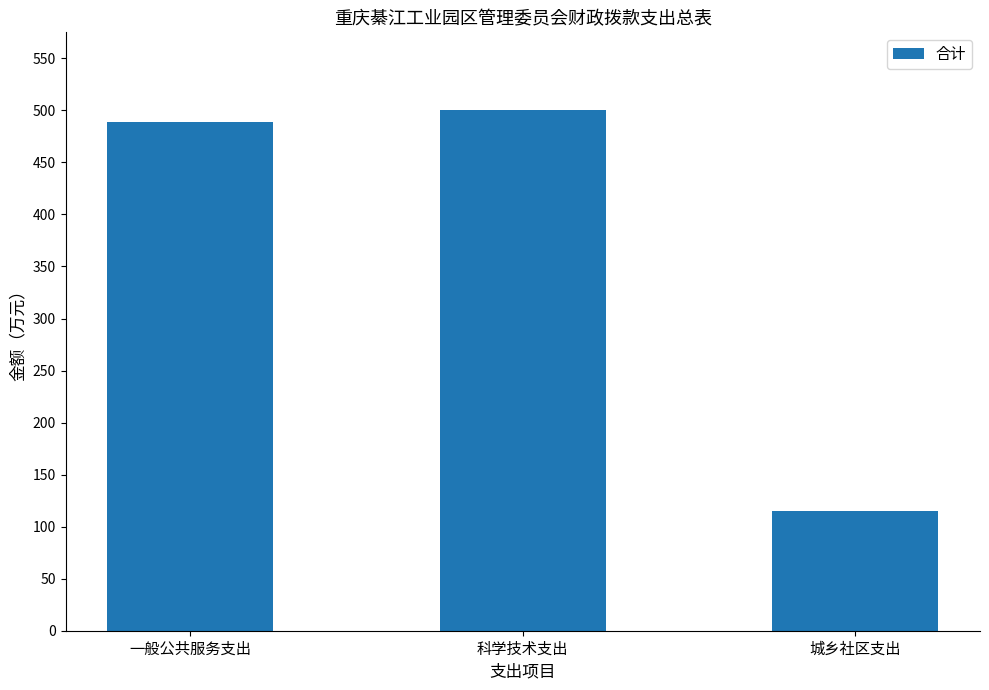

How many bars are there in total?

3